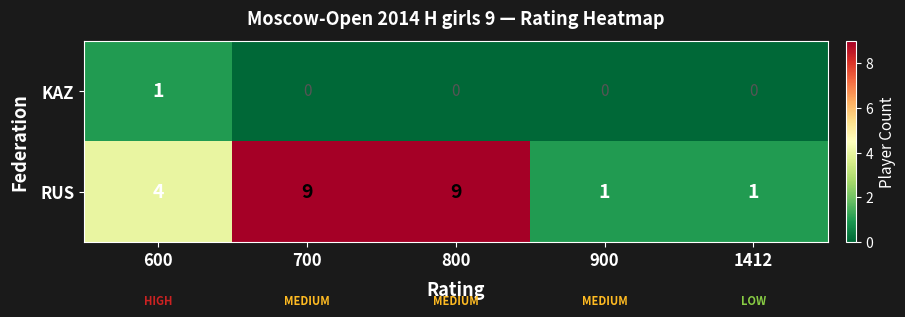

What is the difference between the highest and lowest values at 1412?

1